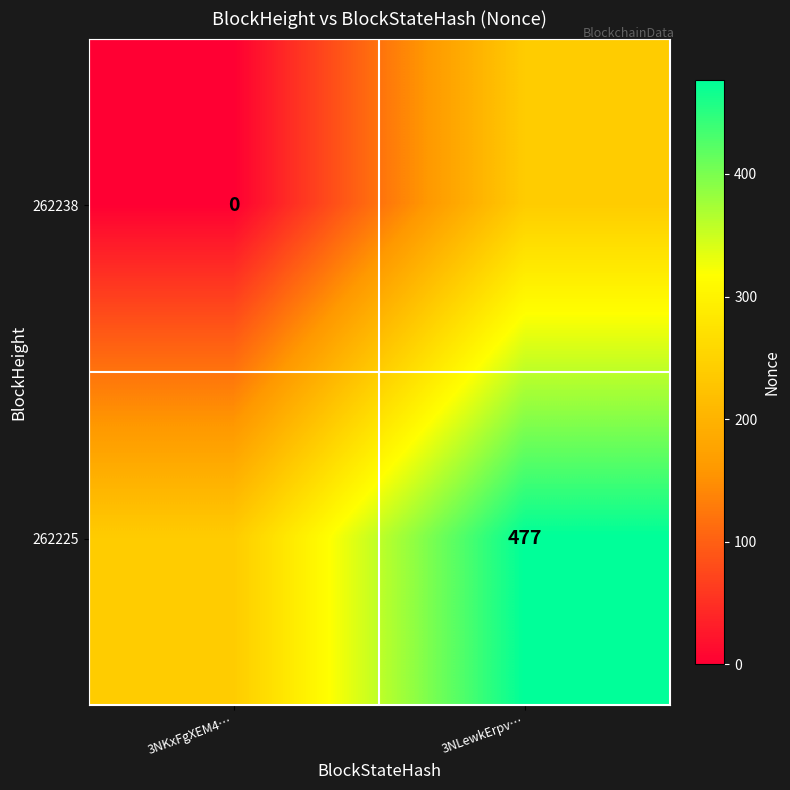

Is it true that 262225 equals 631.0 at 3NLewkErpv…?

False